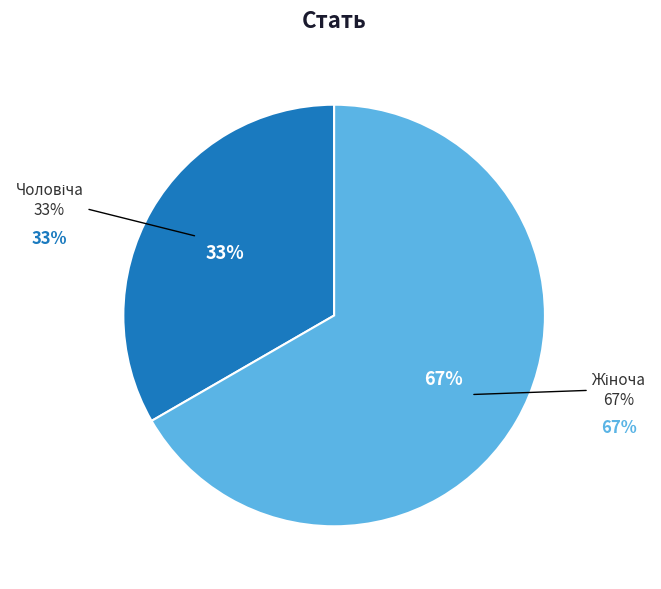

Is it true that Жіноча is 67% of the pie?

True